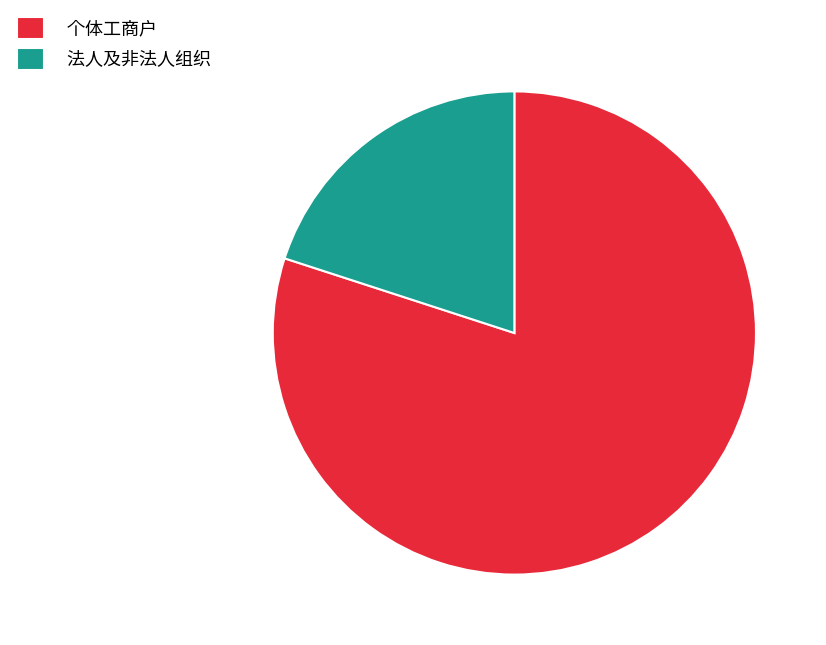

Approximately how many times larger is the value at 个体工商户 compared to 法人及非法人组织?

4.0